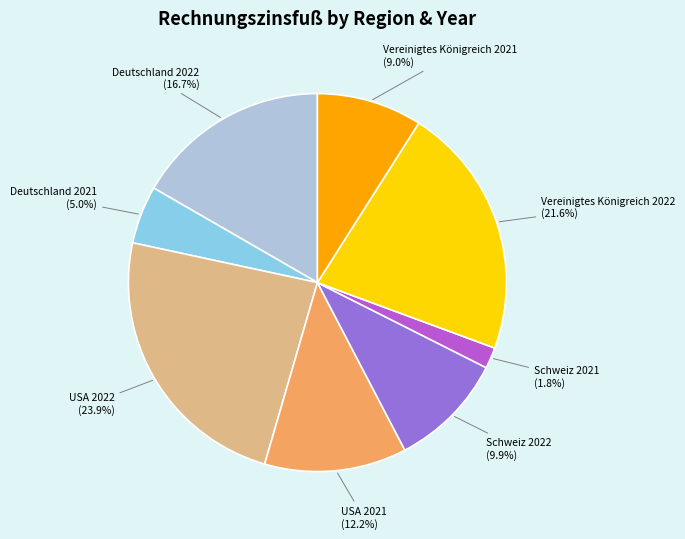

Is there a majority slice in this chart?

No